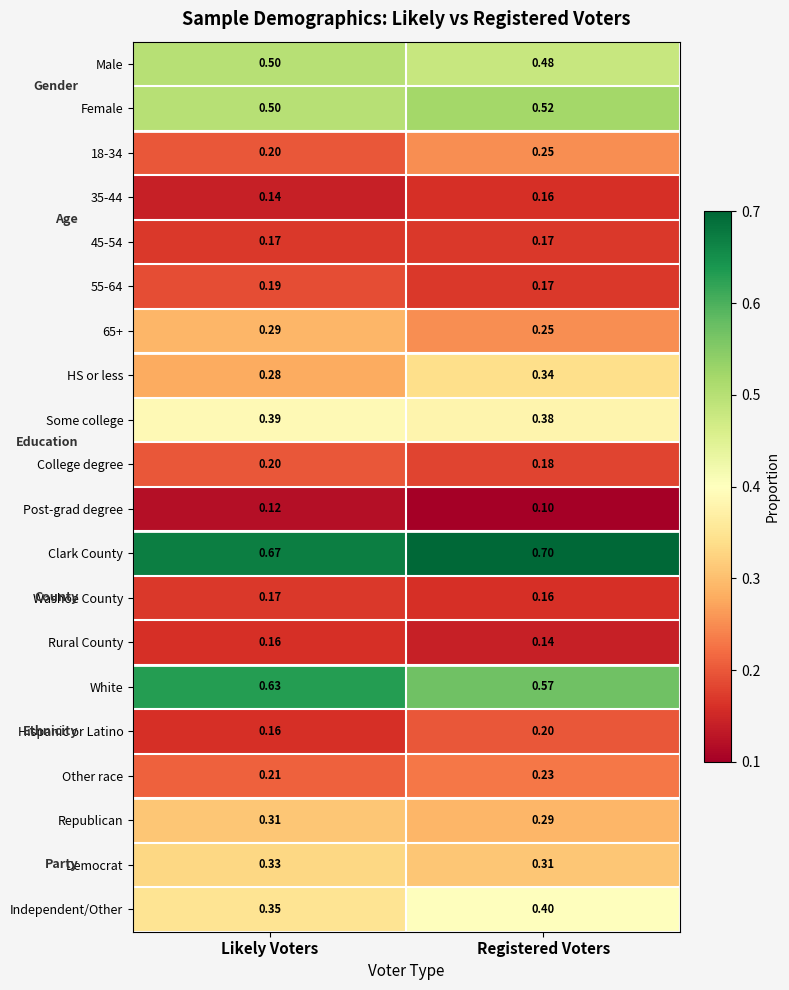

Rank the categories by Other race value from lowest to highest.

Likely Voters, Registered Voters